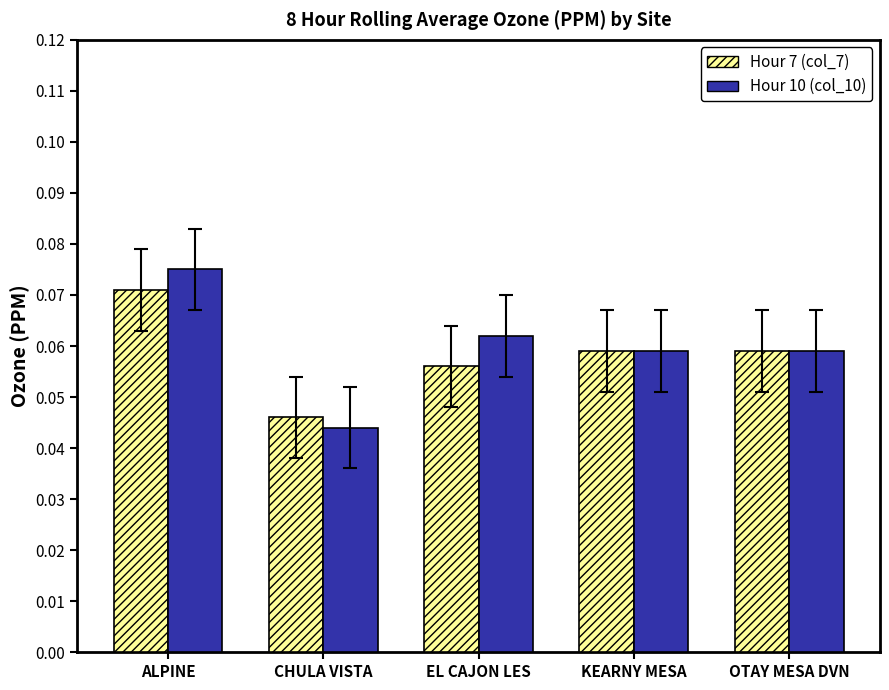

What is the sum of all Hour 10 (col_10) values?

0.3